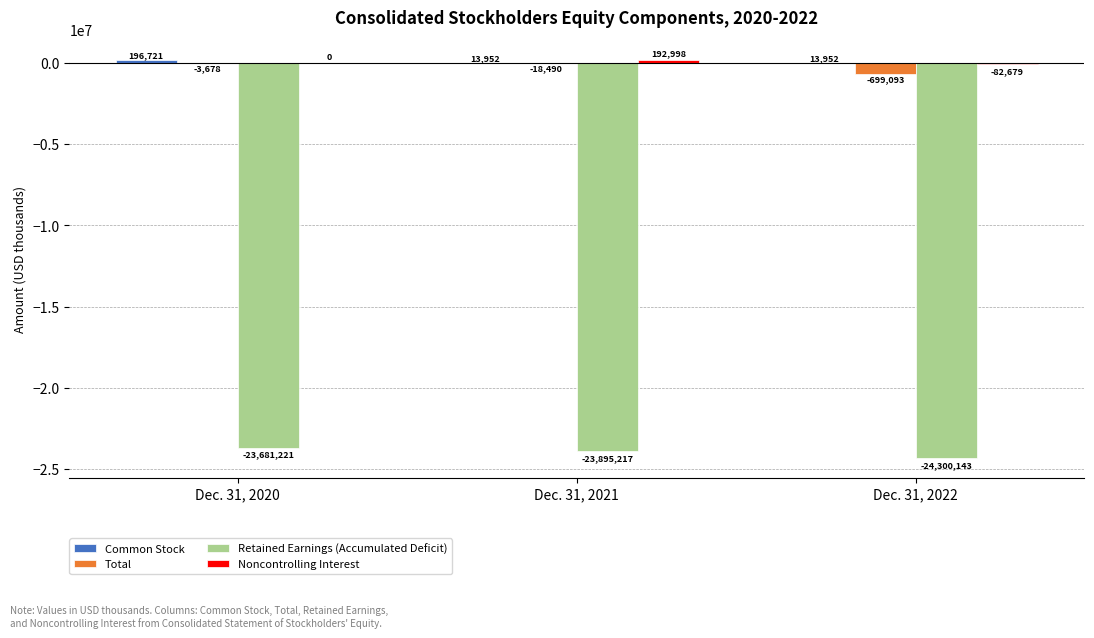

At which category is the sum across all series the highest?

Dec. 31, 2020